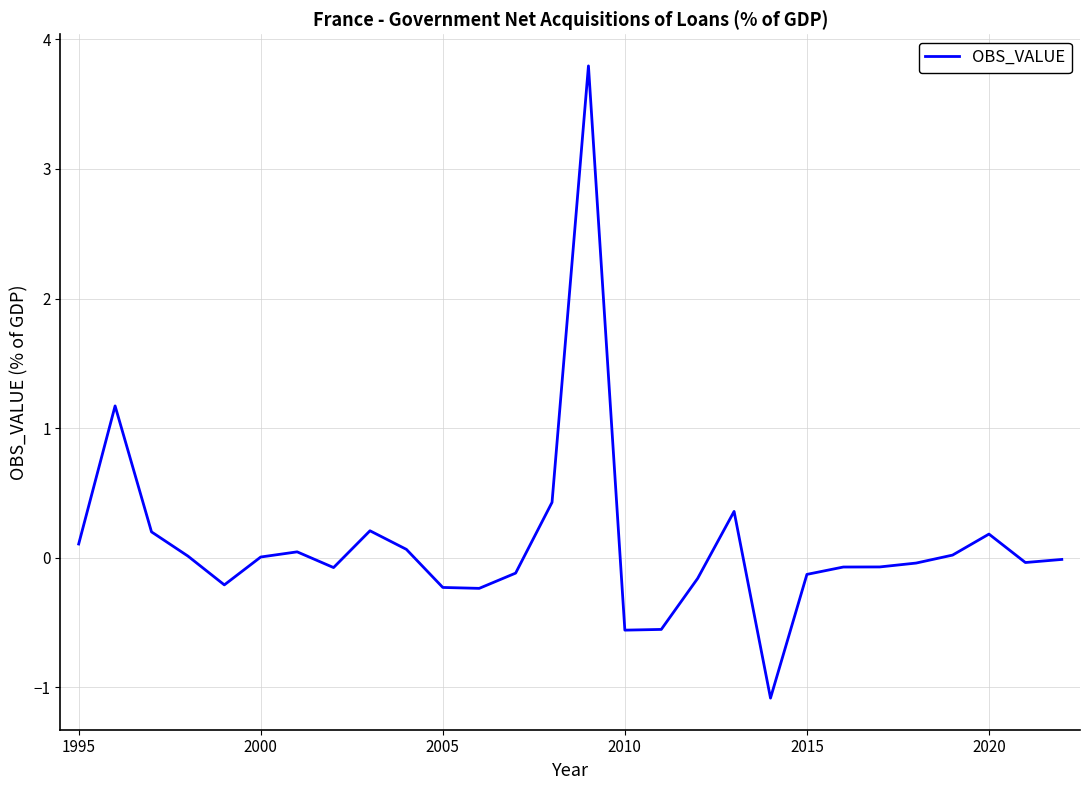

What is the minimum value shown in the chart?

-1.1